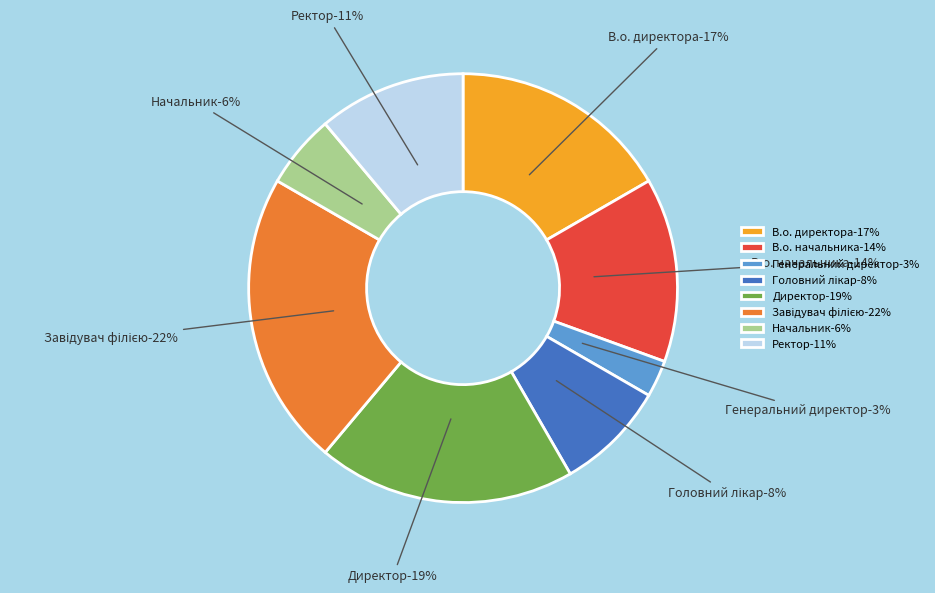

How many slices are in this pie chart?

8